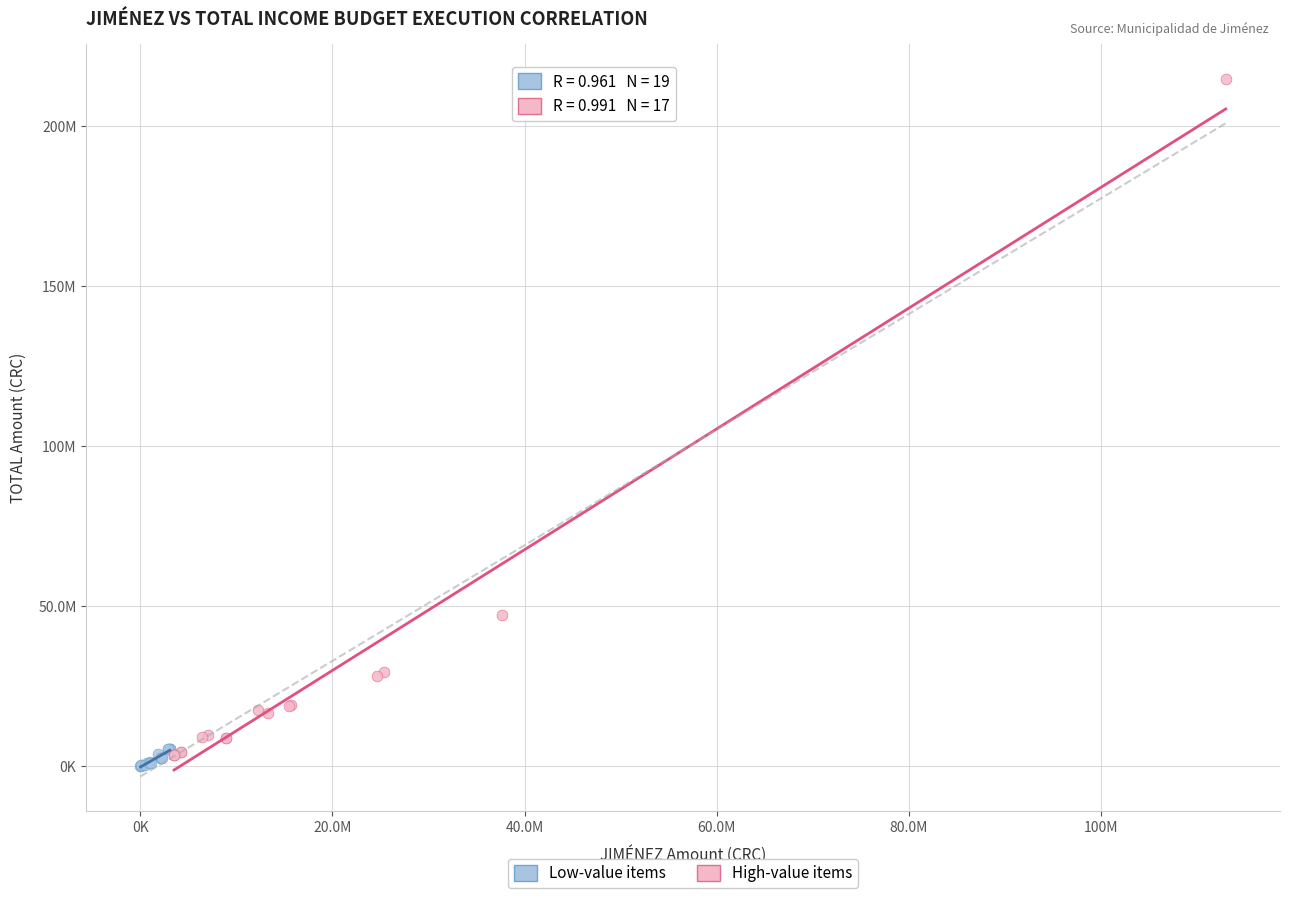

Which series reaches the minimum Y coordinate?

Low-value items